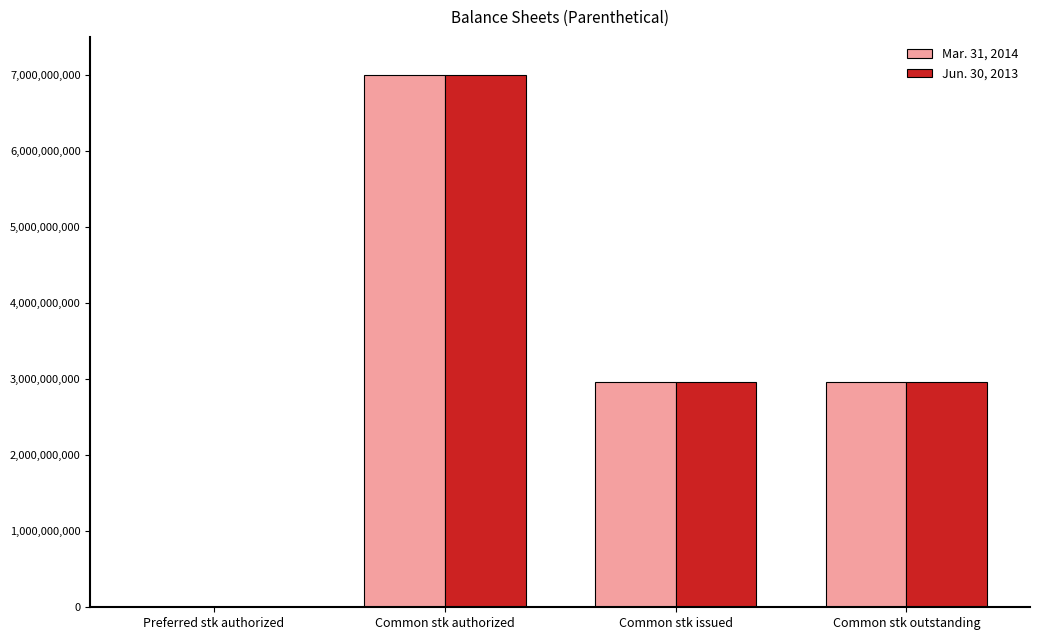

What is the maximum value shown in the chart?

7000000000